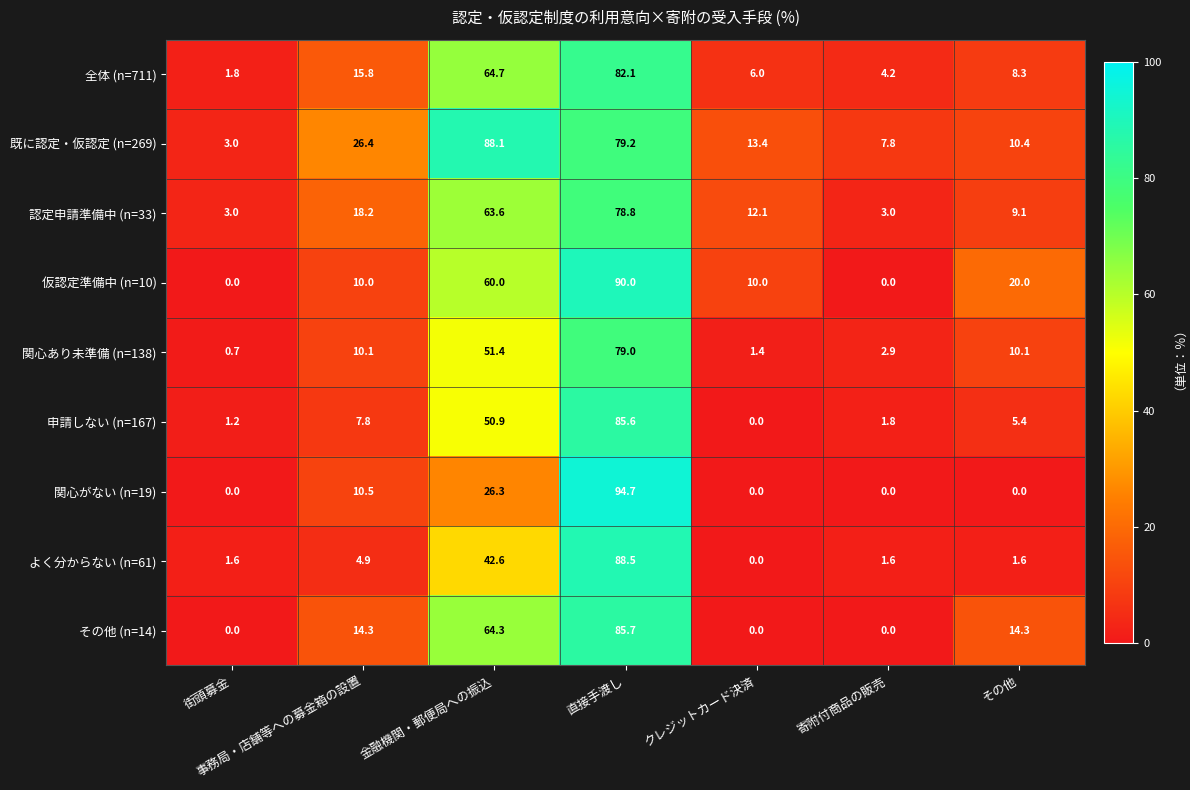

Rank the series by their maximum value, from highest to lowest.

関心がない (n=19), 仮認定準備中 (n=10), よく分からない (n=61), 既に認定・仮認定 (n=269), その他 (n=14), 申請しない (n=167), 全体 (n=711), 関心あり未準備 (n=138), 認定申請準備中 (n=33)